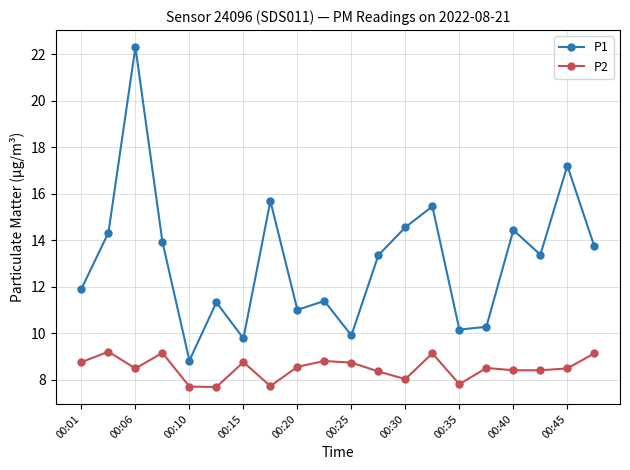

Which series has the largest total across all categories?

P1